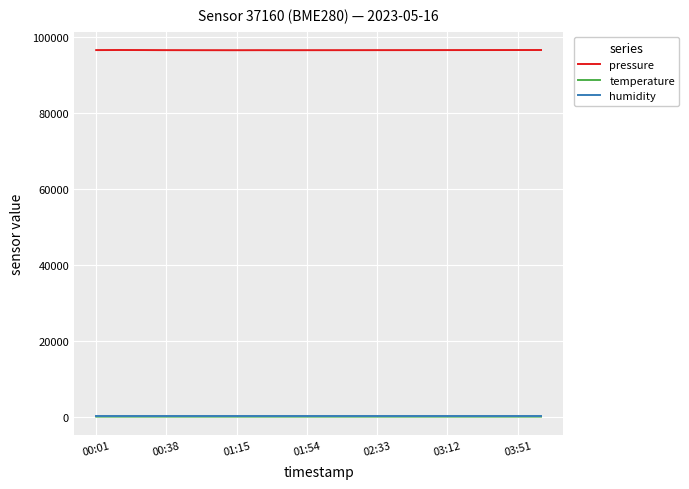

True or false: pressure and temperature cross at least once.

False